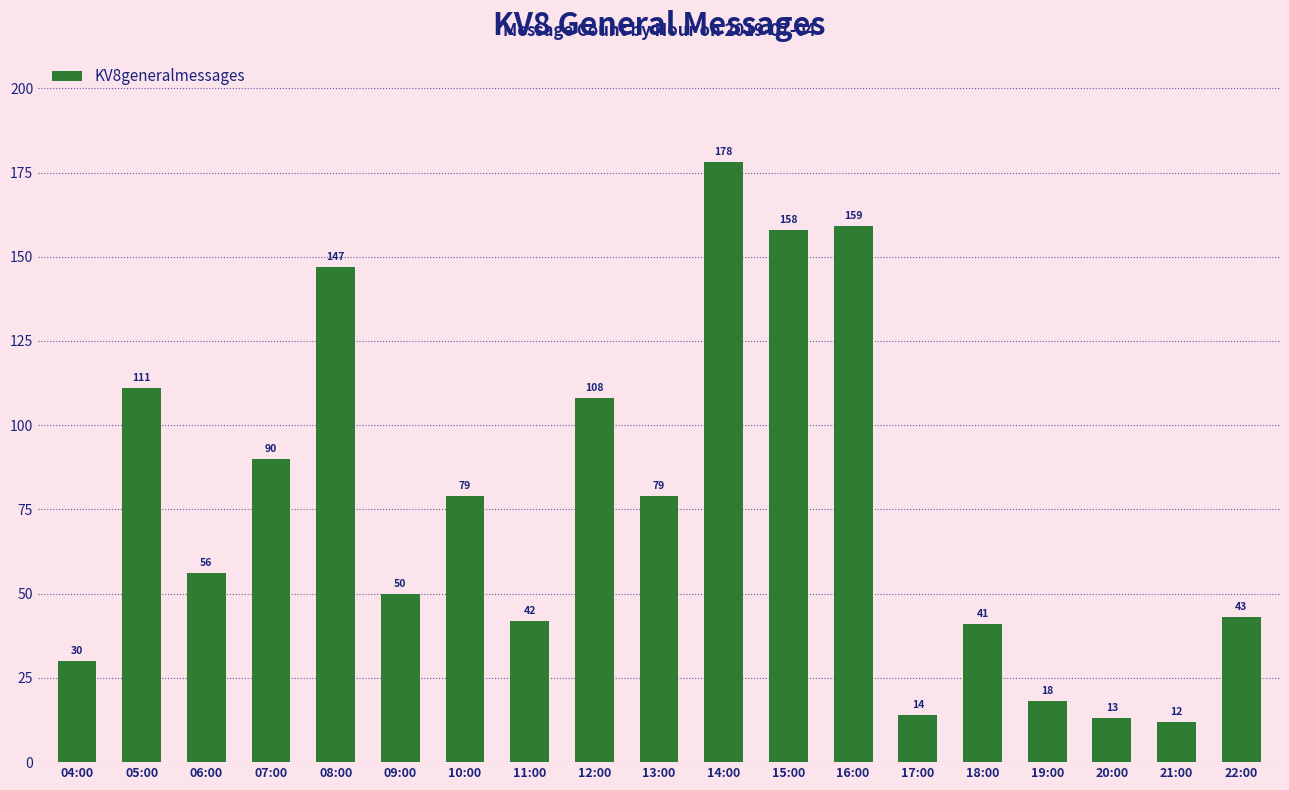

What is the average value?

75